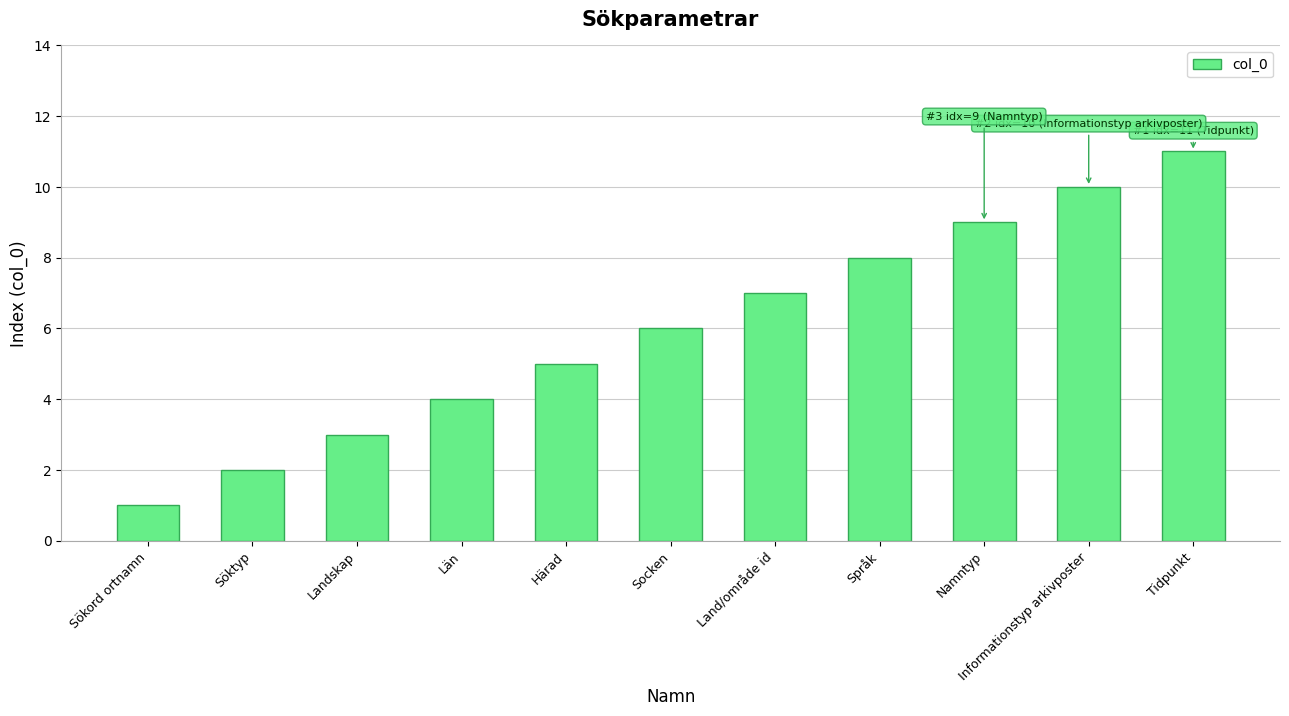

What is the difference between the second highest and minimum values?

9